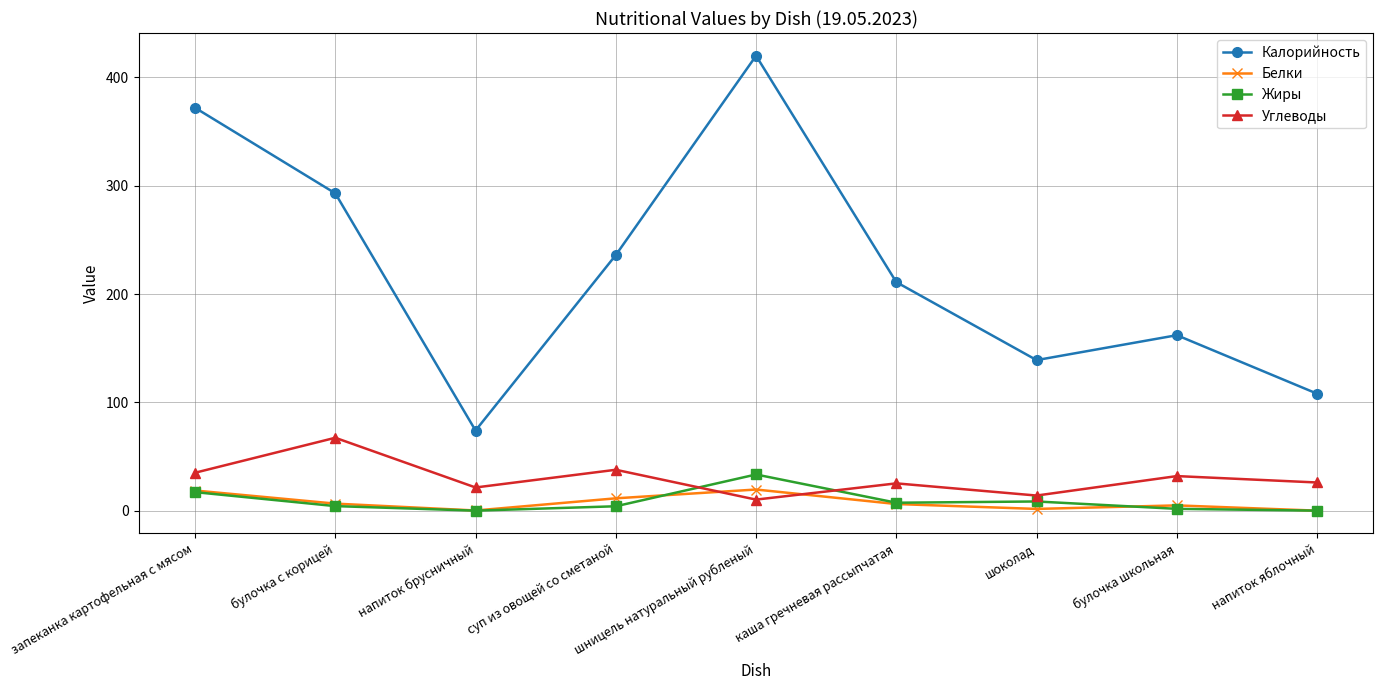

What are all the series names shown in the legend?

Калорийность, Белки, Жиры, Углеводы